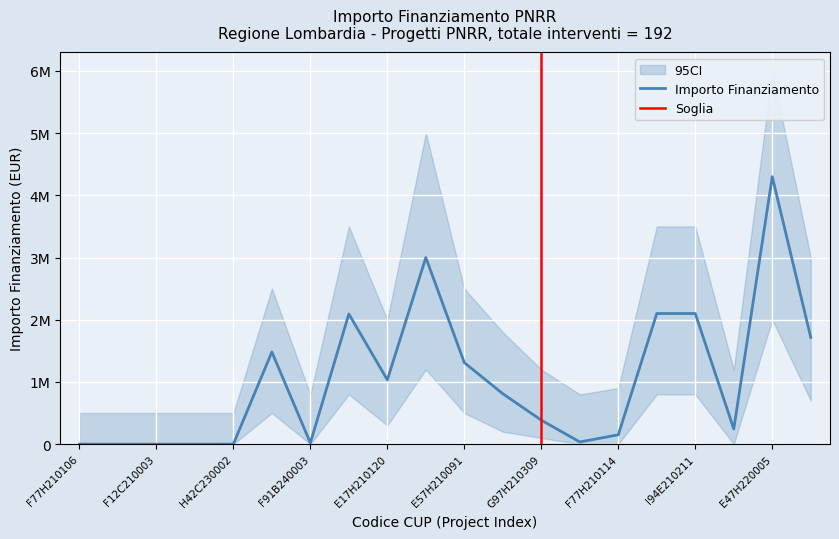

True or false: CI_lower and CI_upper intersect in this chart.

False